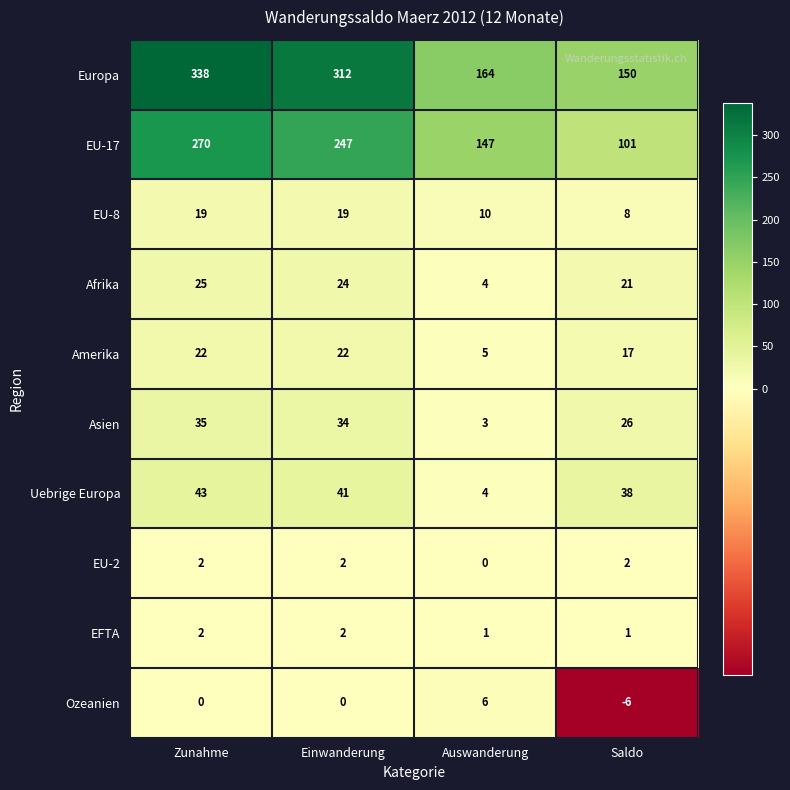

Count the Amerika values in the range 17 to 22.

3